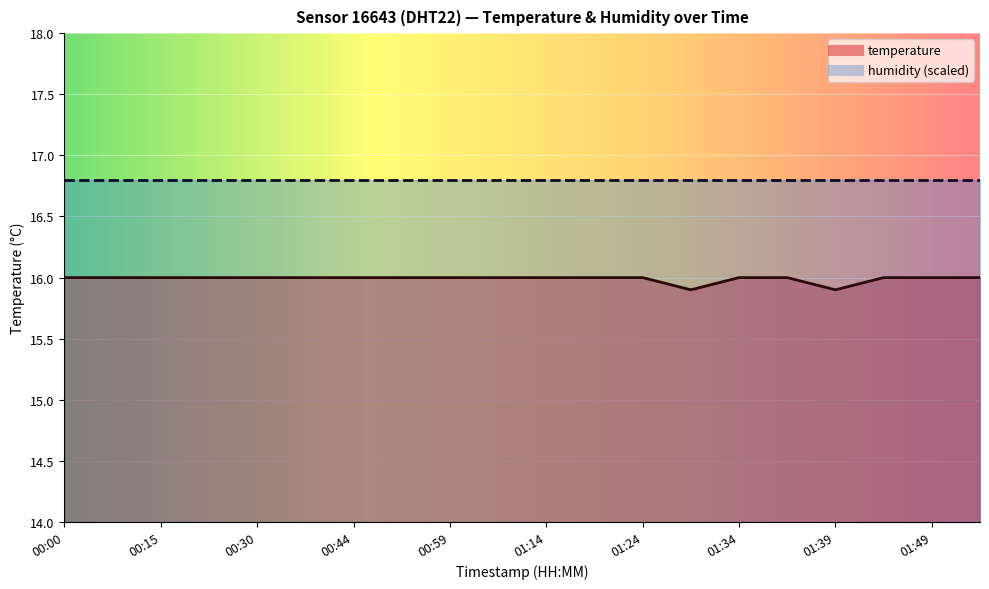

The chart shows a value of 16.0 at 01:54. True or false?

True